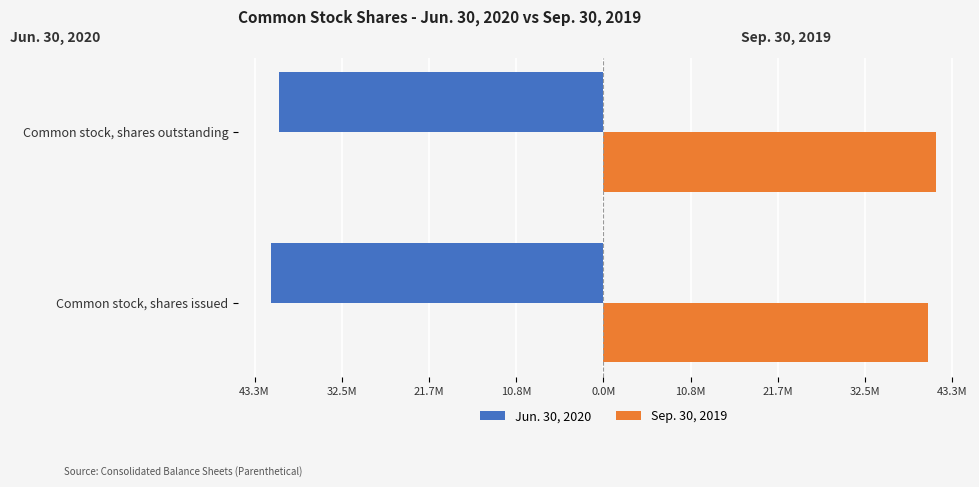

What are all the series names shown in the legend?

Jun. 30, 2020, Sep. 30, 2019